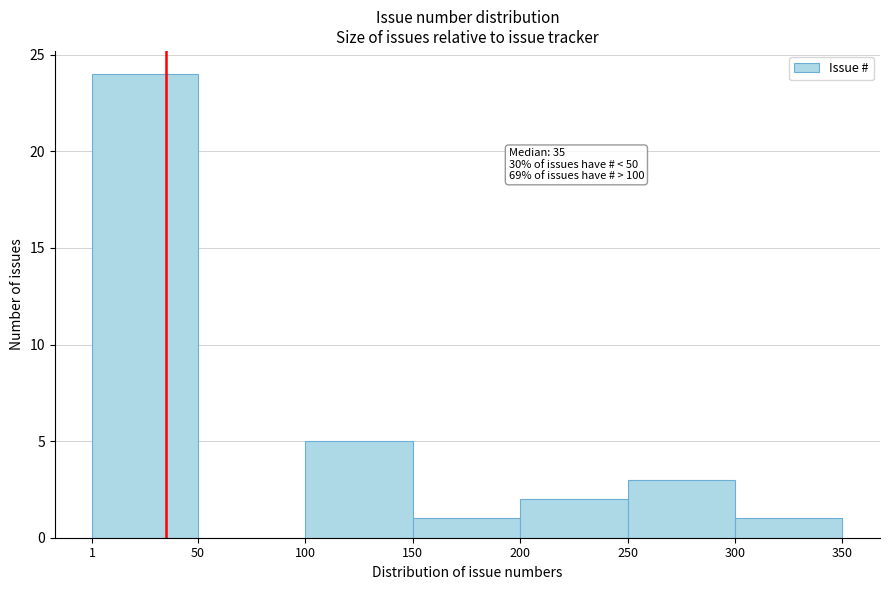

Over which range of the x-axis is the bar tallest?

1 to 50